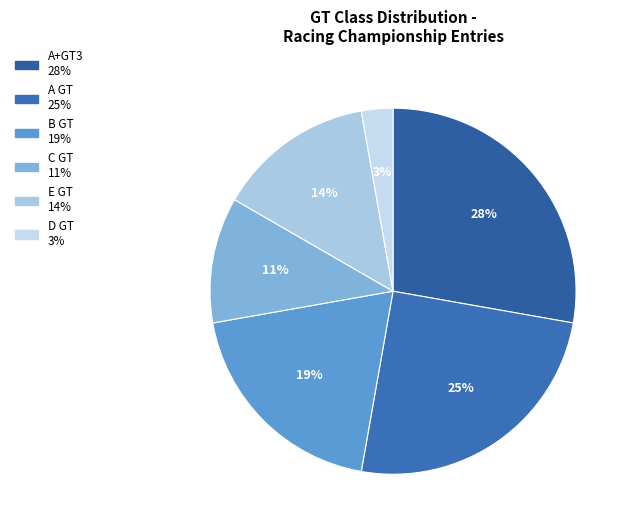

Count the number of slices in the pie.

6